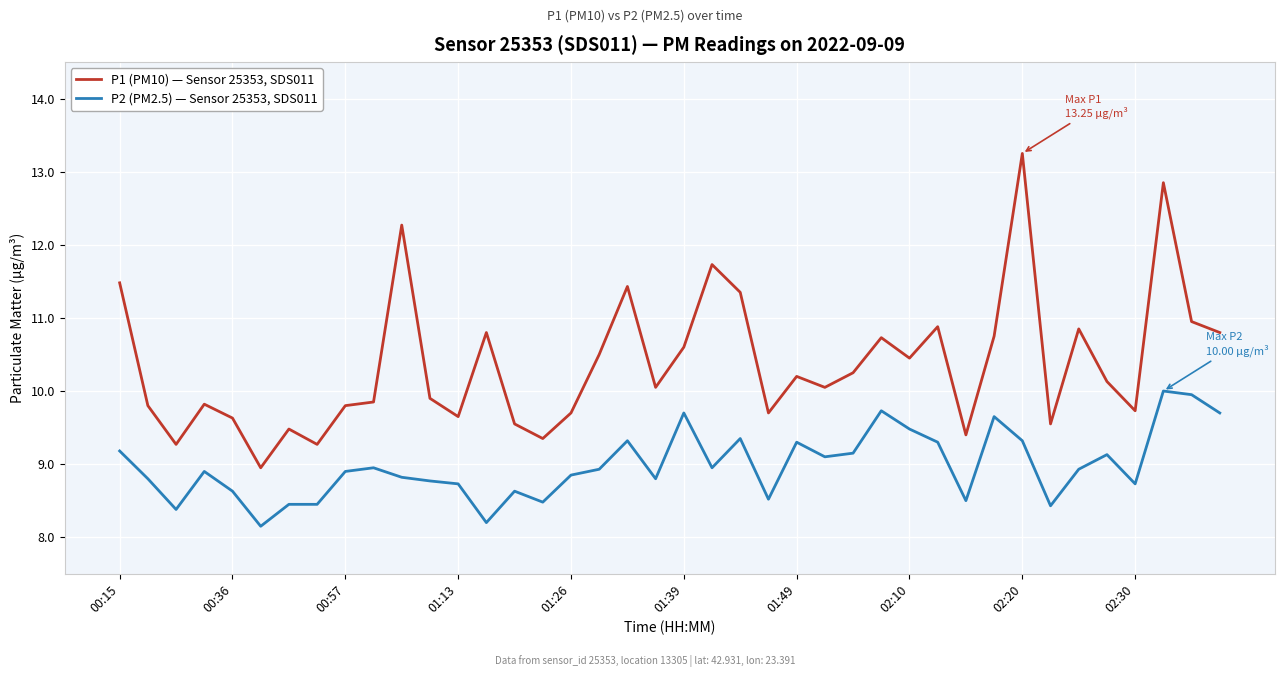

What is the difference between the maximum and minimum values in the P1 (PM10) — Sensor 25353, SDS011 series?

4.3